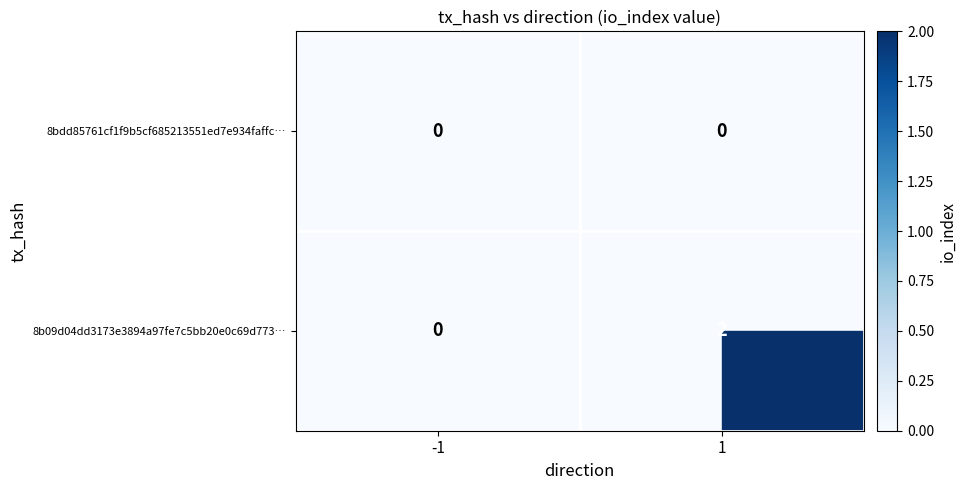

The value of 8b09d04dd3173e3894a97fe7c5bb20e0c69d773… at 1 is 2. True or false?

True